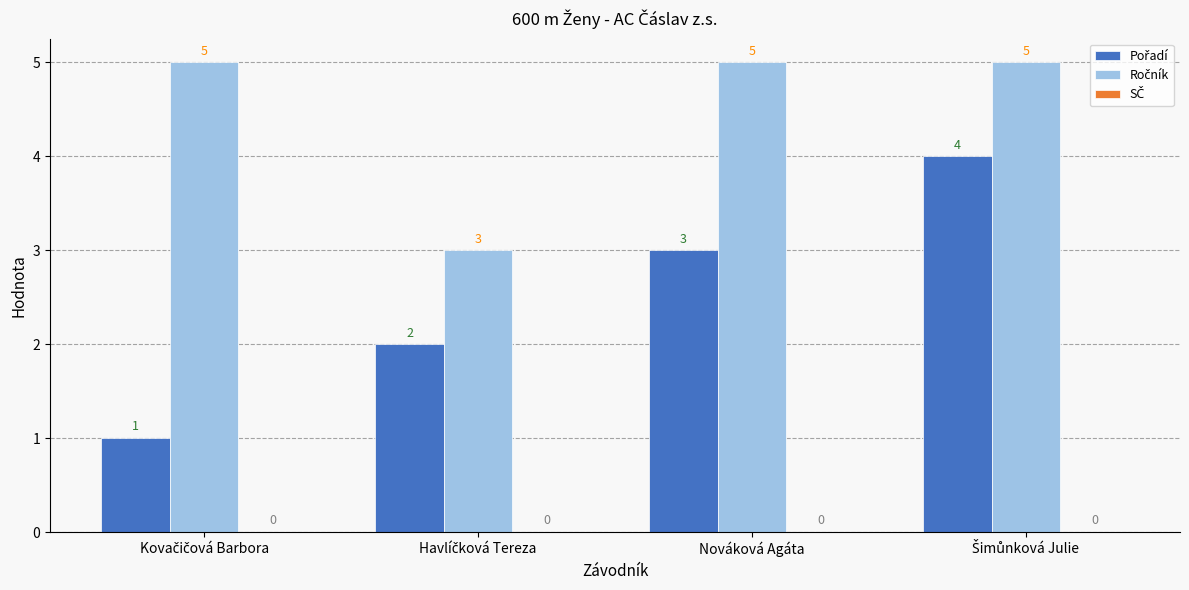

What is the total value across all series at Nováková Agáta?

8